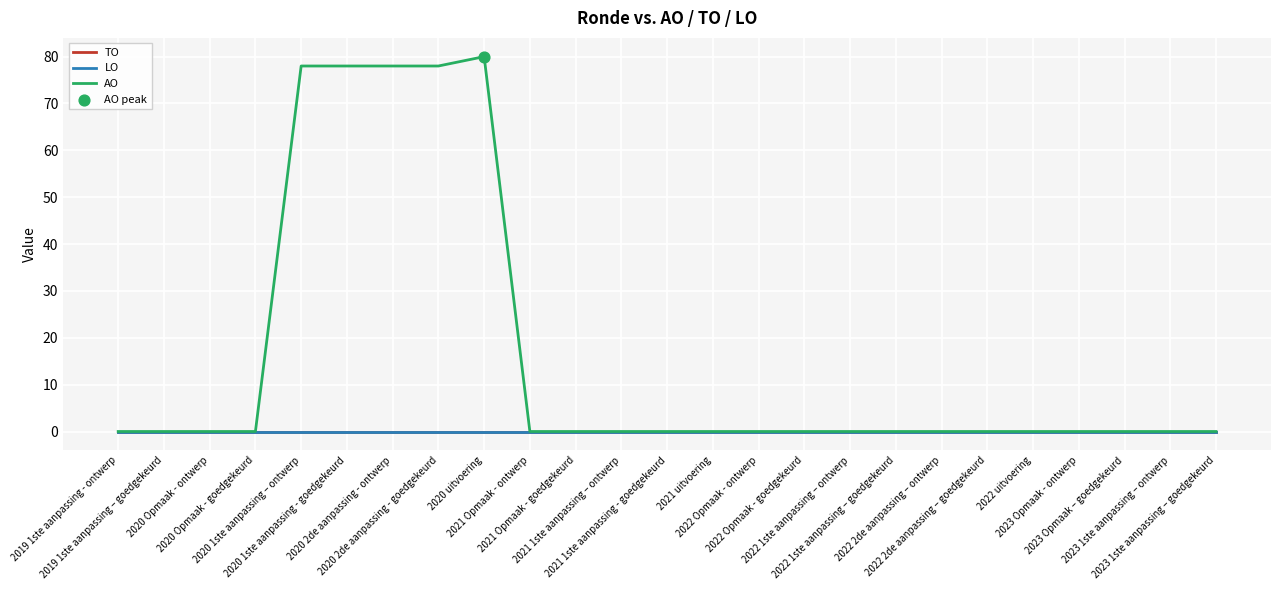

Which series has the largest total across all categories?

AO